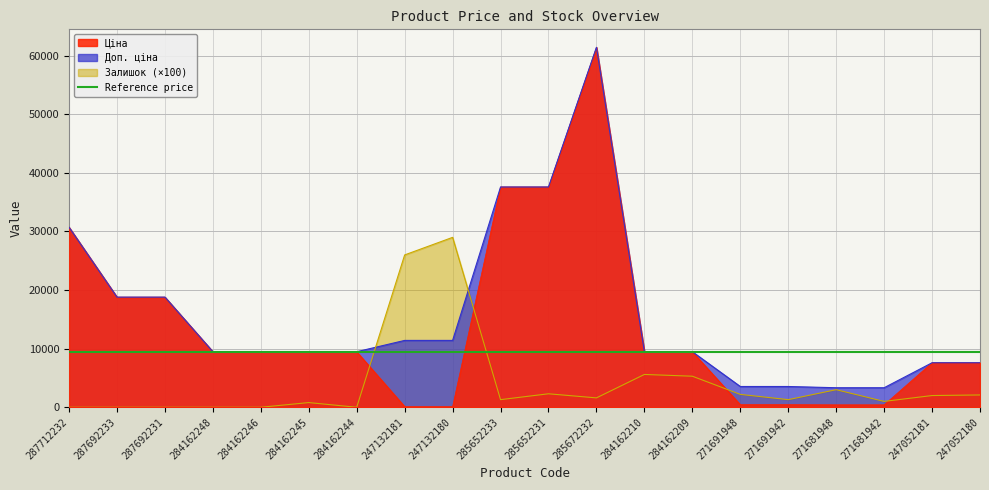

Where is the first local maximum for Ціна?

285672232